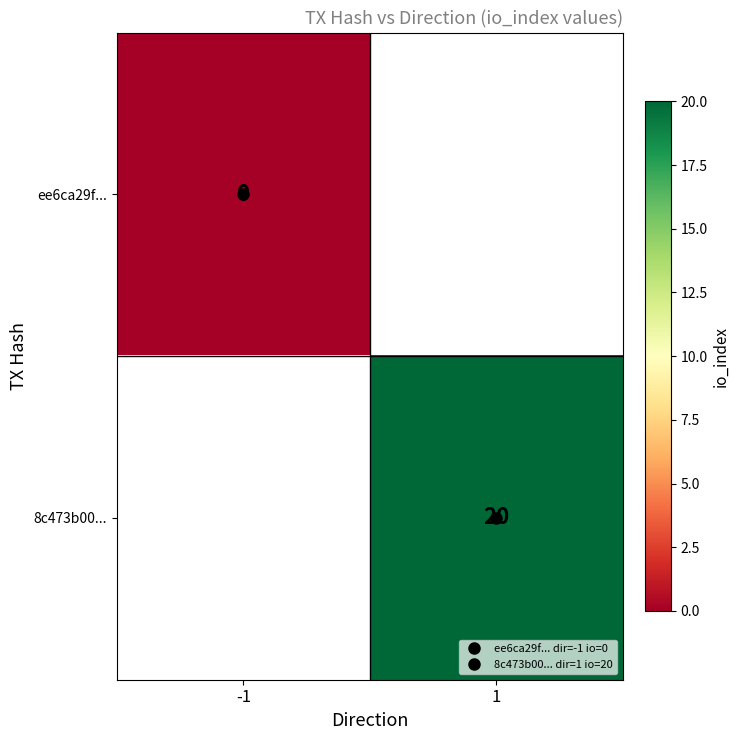

How many categories are shown in the chart?

2